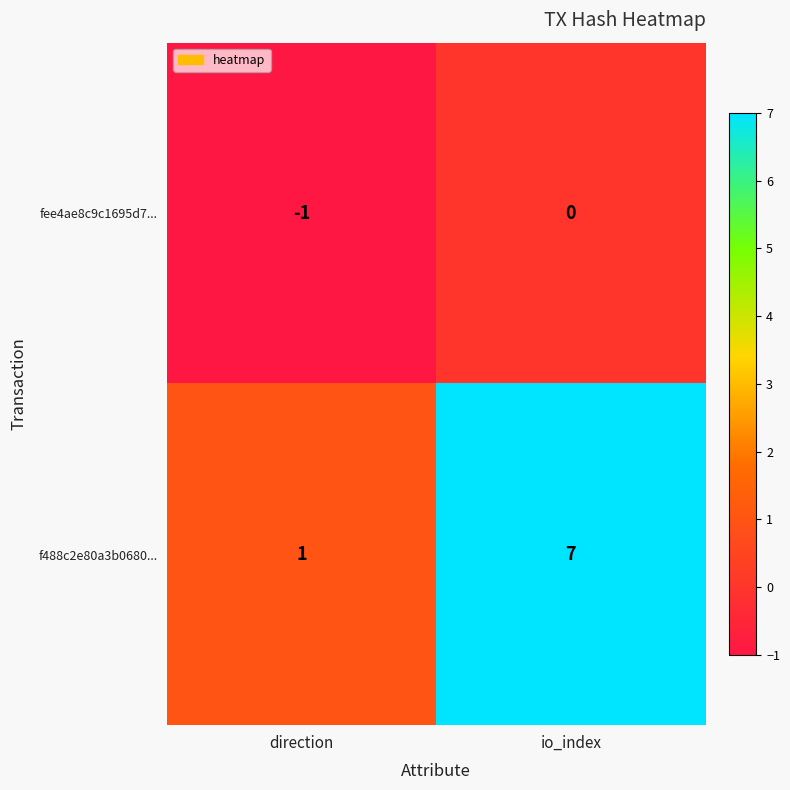

Count the number of data series in this chart.

2